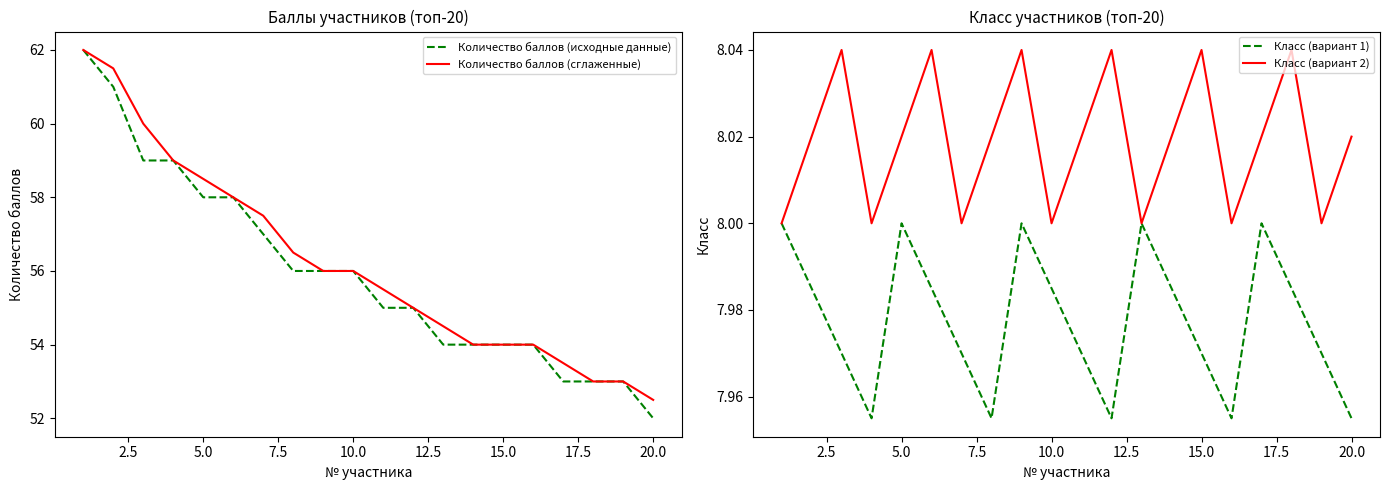

The Количество баллов (исходные данные) series shows 56.0 at 10.0. True or false?

True